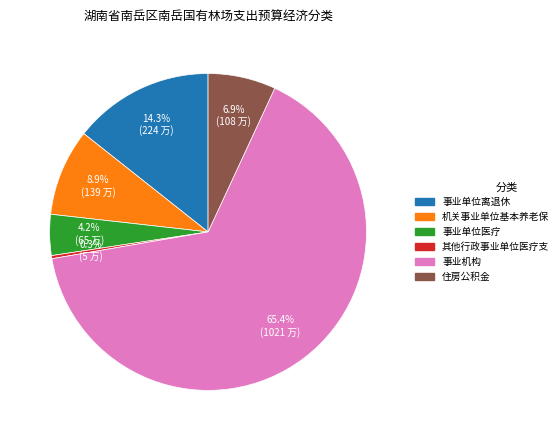

True or false: 事业单位离退休 accounts for 14% of the total.

True